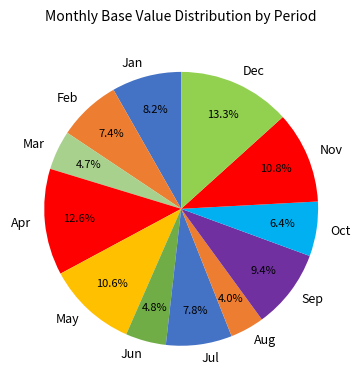

Which slice is the smallest?

Aug